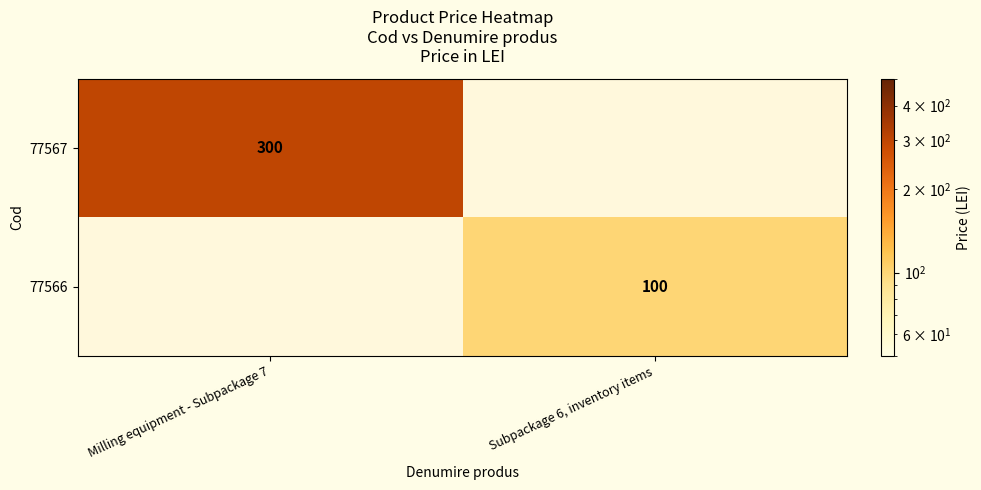

The value of 77567 at Milling equipment - Subpackage 7 is 429. True or false?

False